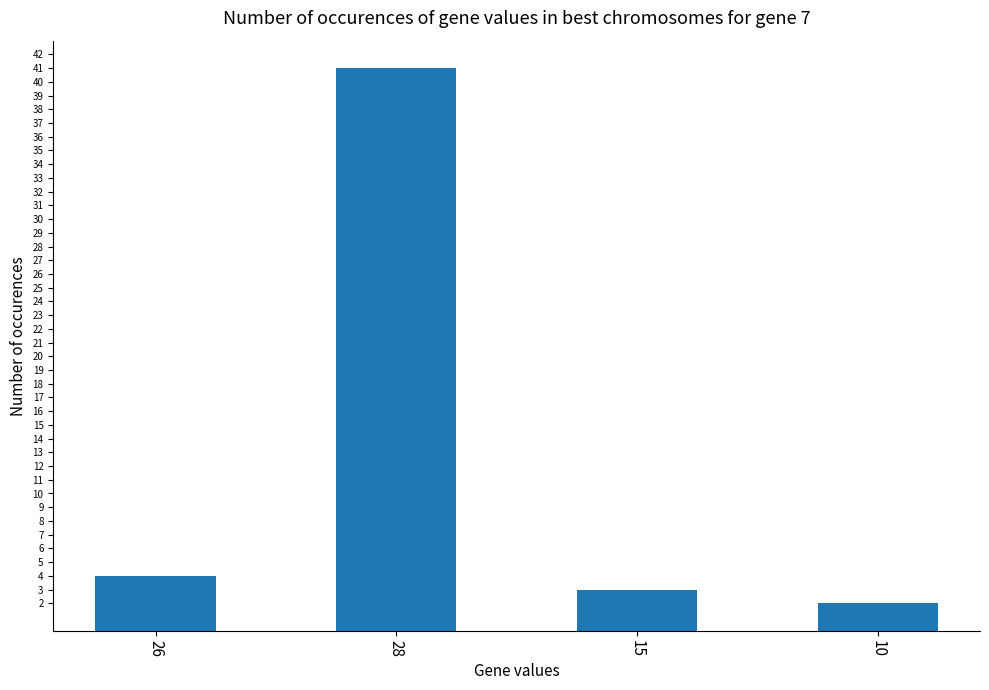

List the labels in order of value, largest first.

28, 26, 15, 10